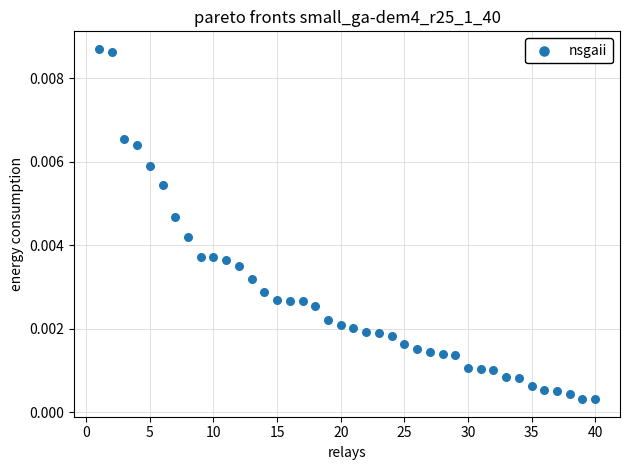

What is the range of X values (max minus min)?

39.0